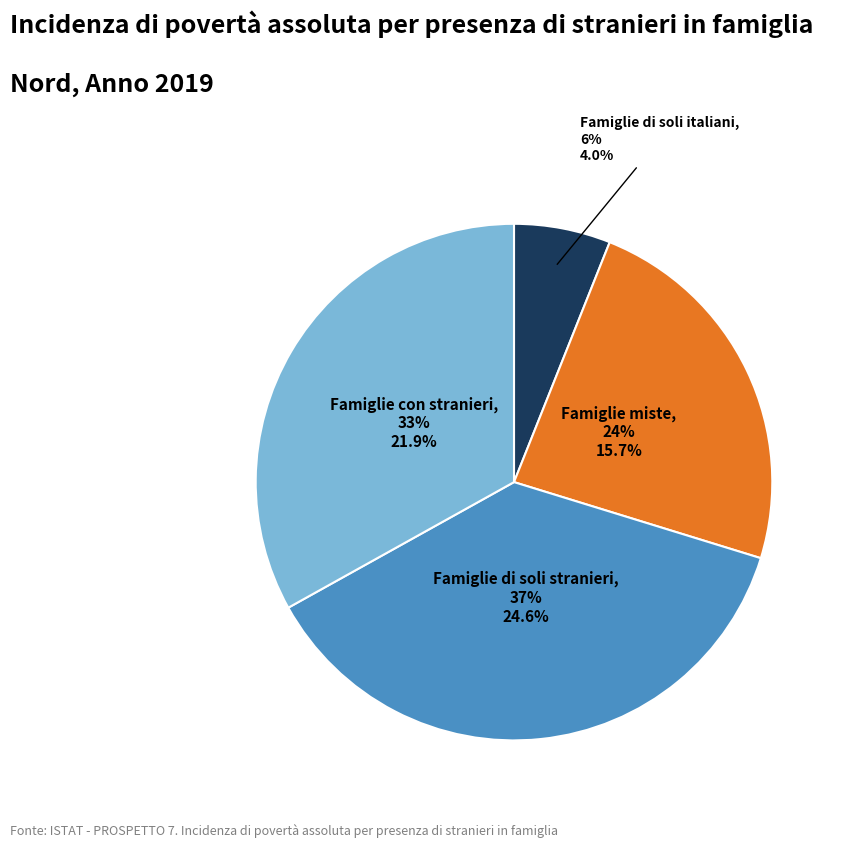

To the nearest percent, what is the difference between the largest and smallest slice percentages?

31%